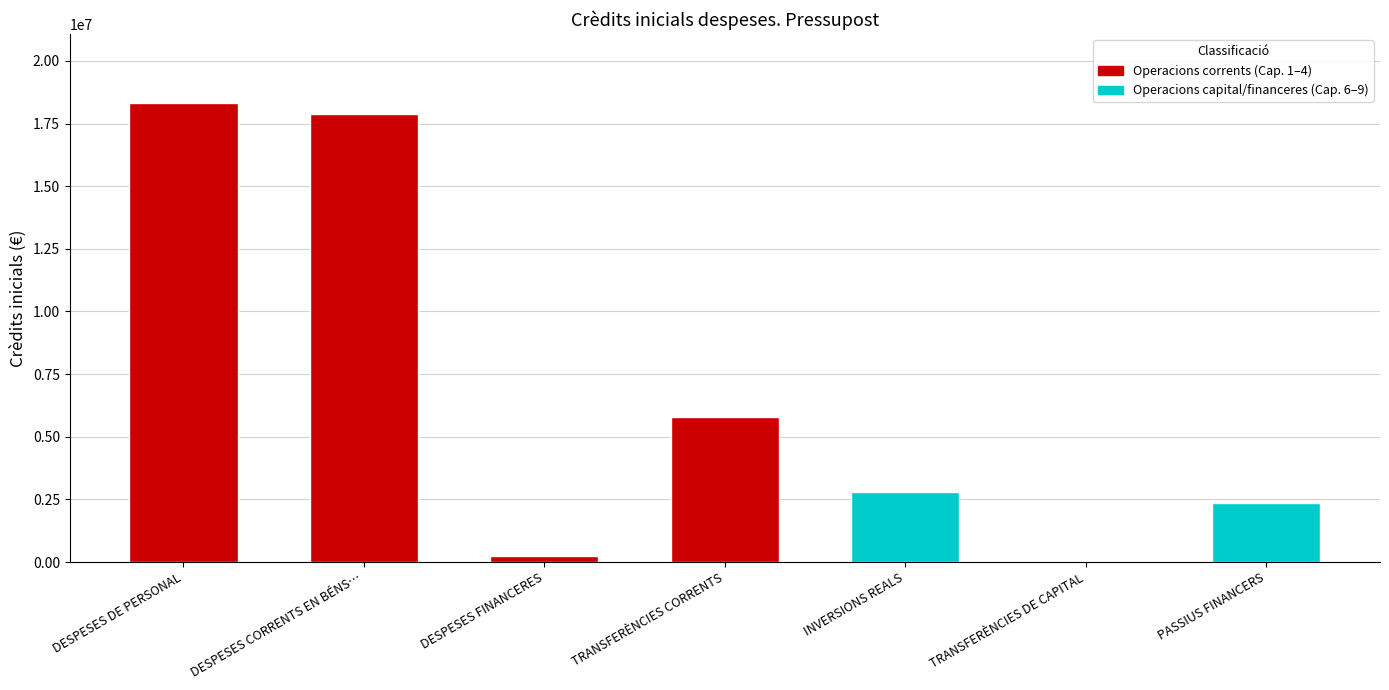

What is the maximum value shown in the chart?

18327341.9